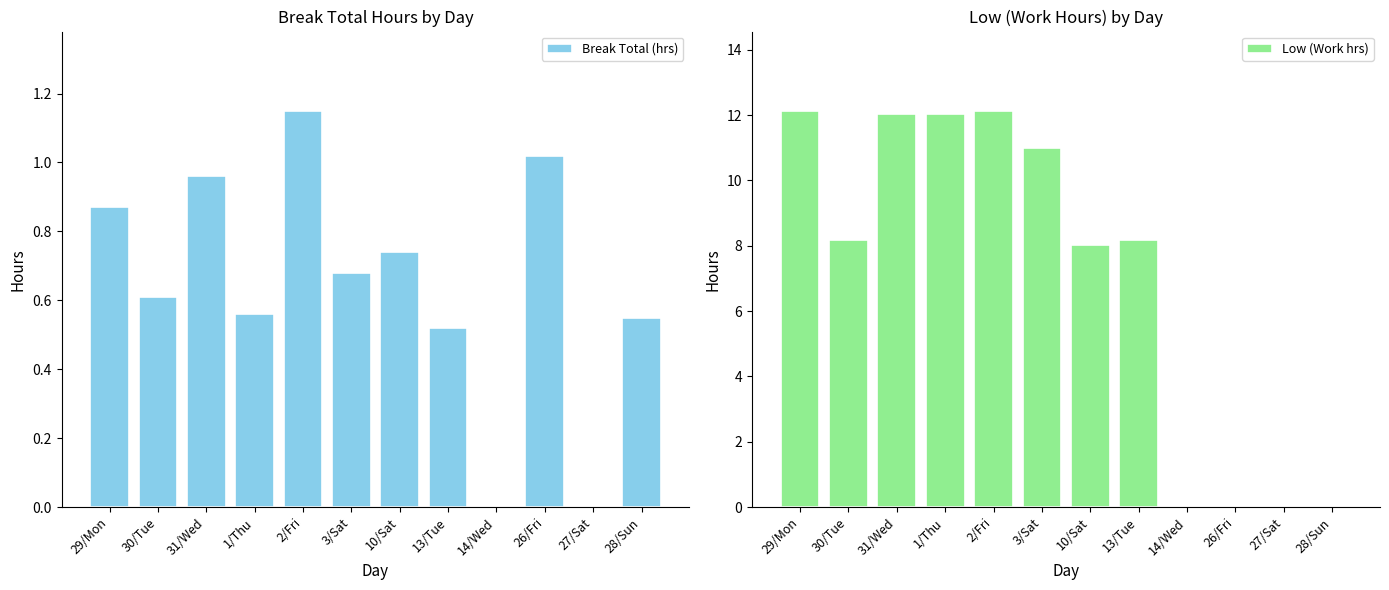

List the series in order of their peak value, lowest first.

Break Total (hrs), Low (Work hrs)